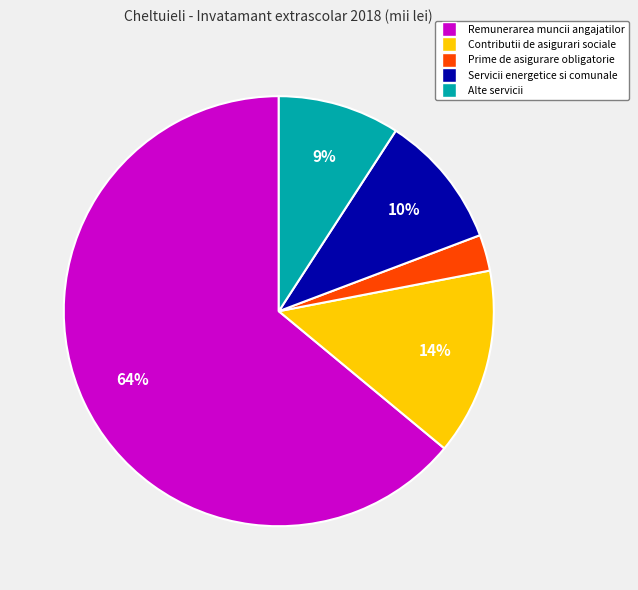

Rank the categories by value from lowest to highest.

Prime de asigurare obligatorie, Alte servicii, Servicii energetice si comunale, Contributii de asigurari sociale, Remunerarea muncii angajatilor